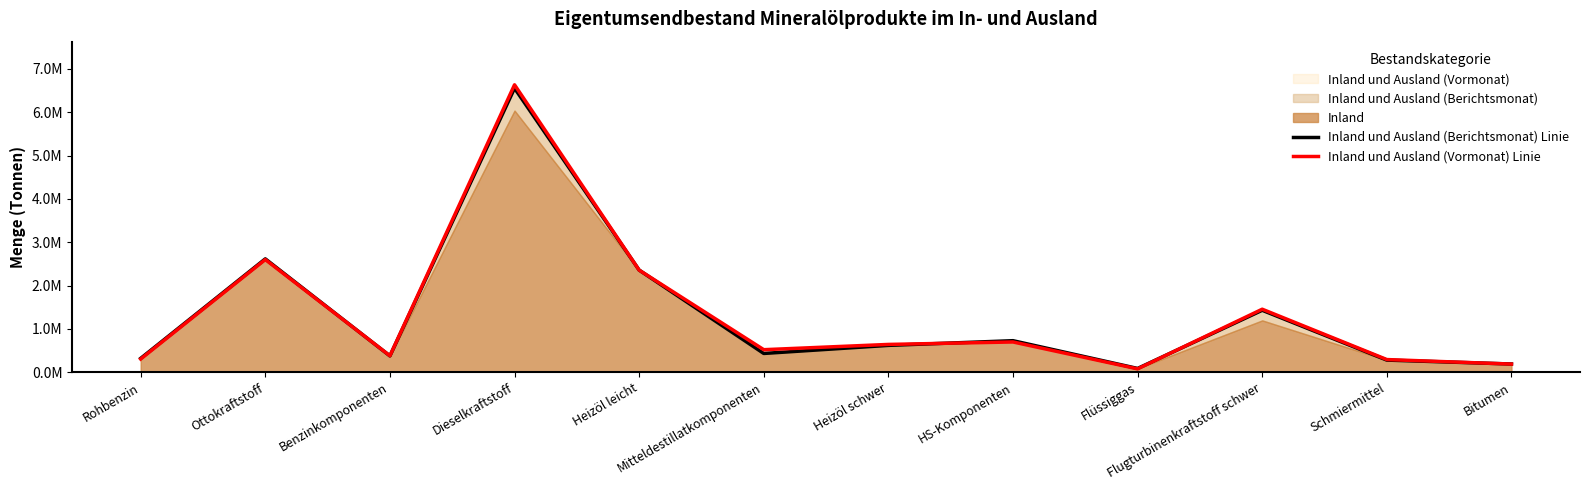

Read the Inland und Ausland (Vormonat) Linie value at Heizöl leicht, to the nearest 50.

2356400